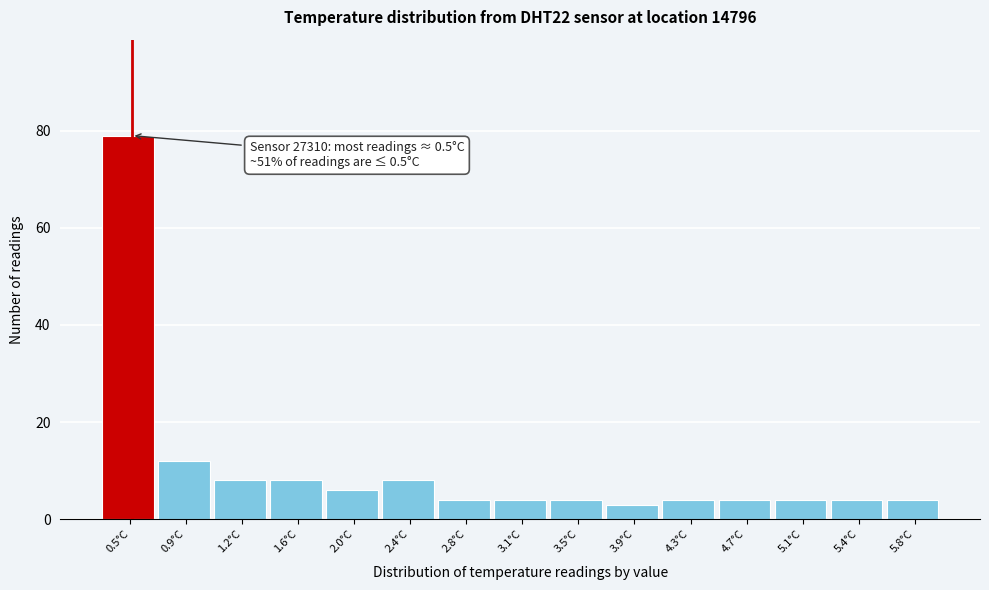

Which range on the x-axis has the tallest bar?

0.30 to 0.68